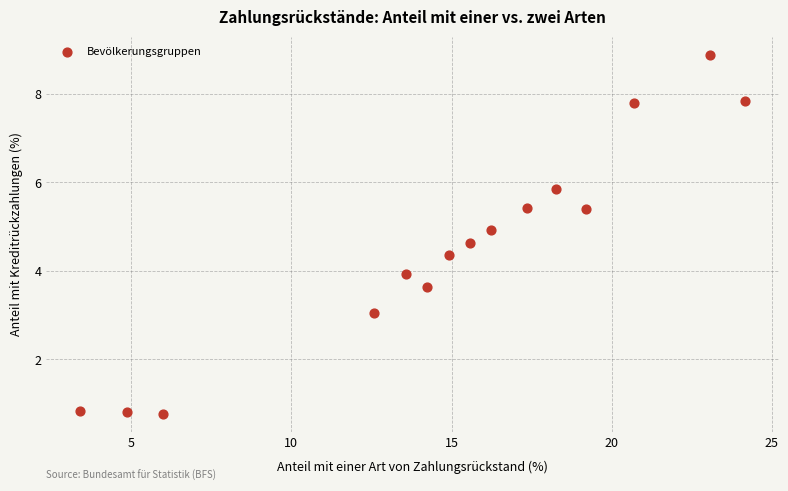

What is the range of Y values (max minus min)?

8.1